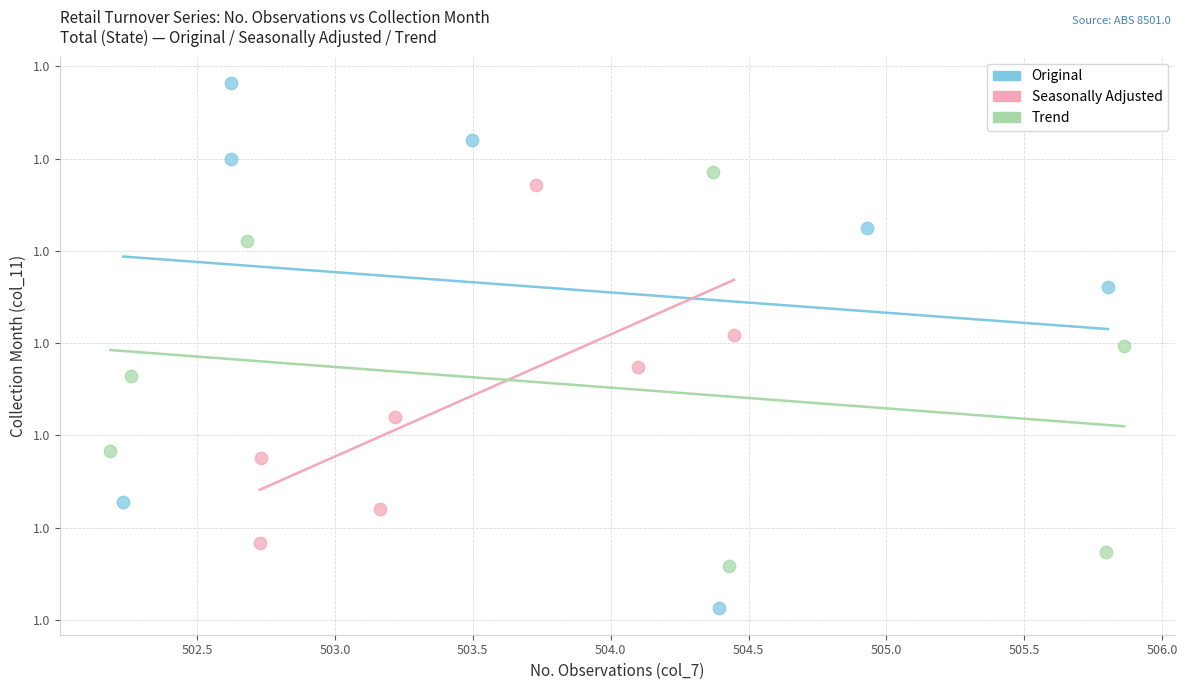

Which series has the widest spread of Y values?

Original